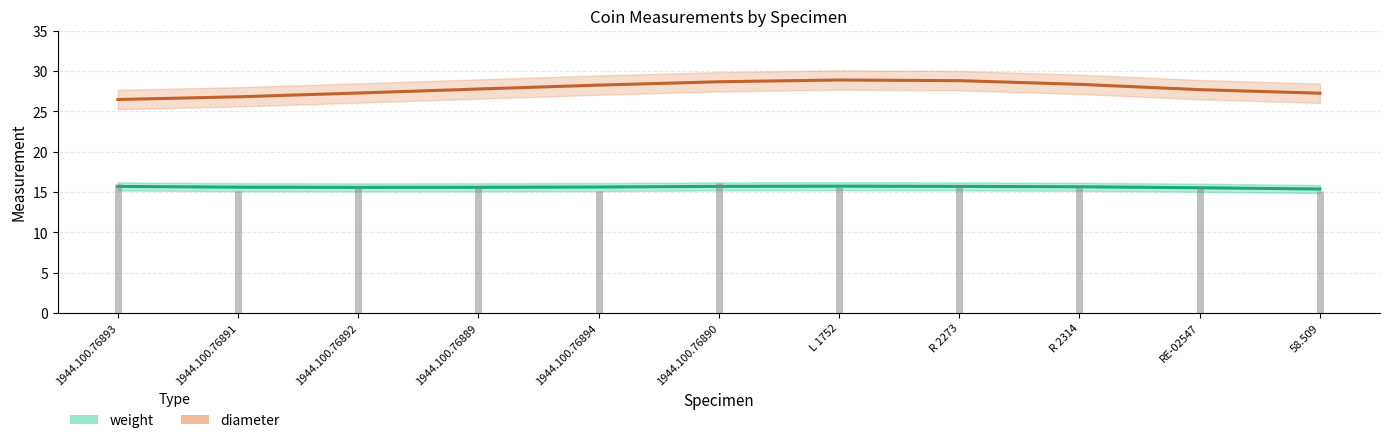

List the labels in order of weight value, smallest first.

58.509, RE-02547, 1944.100.76892, 1944.100.76889, 1944.100.76891, 1944.100.76894, R 2314, 1944.100.76893, R 2273, 1944.100.76890, L 1752